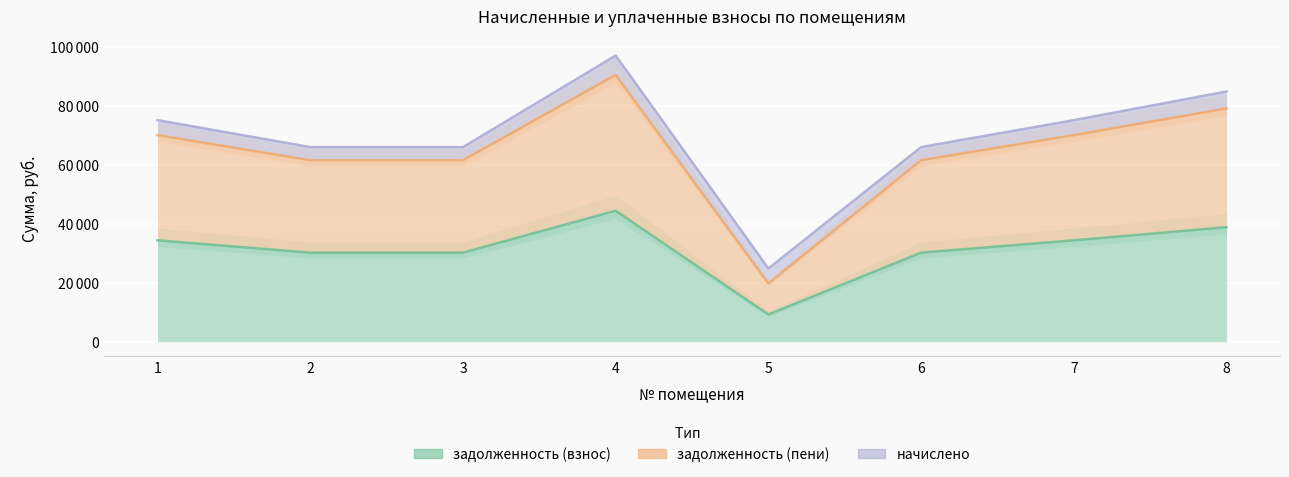

The value of задолженность (взнос) at 8 is 38856.5. True or false?

True